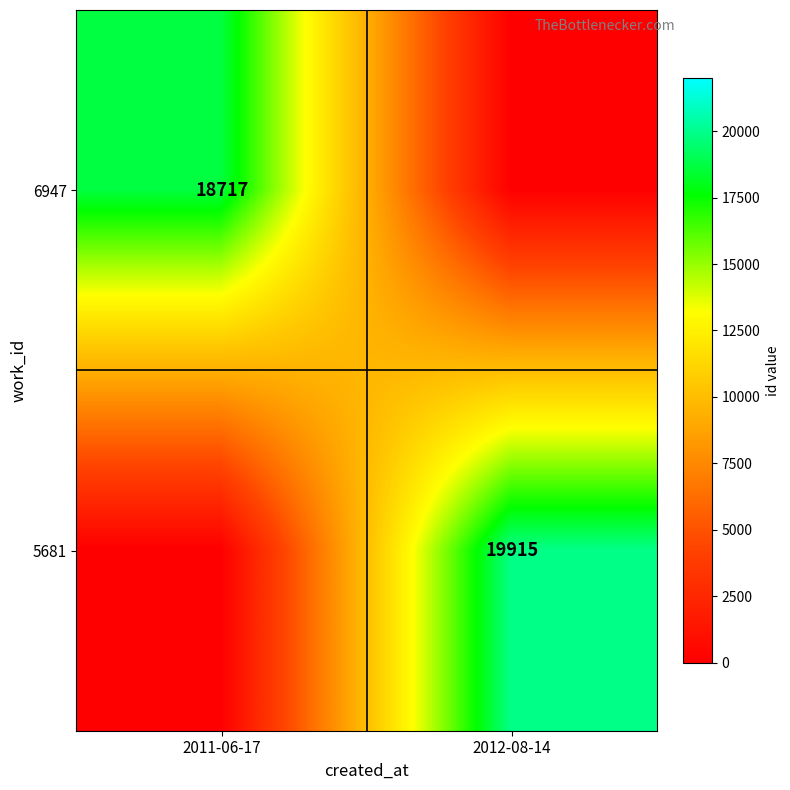

The 5681 series shows 19915 at 2012-08-14. True or false?

True